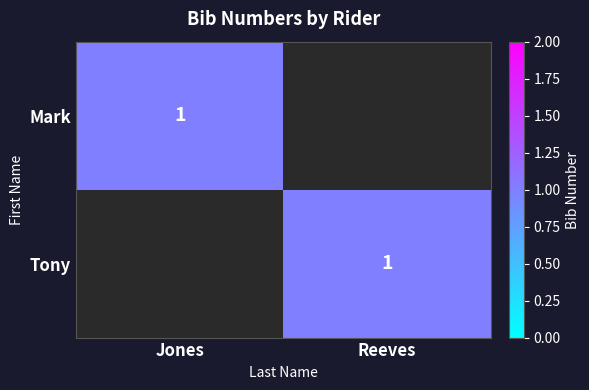

Is it true that Tony equals 0 at Reeves?

False